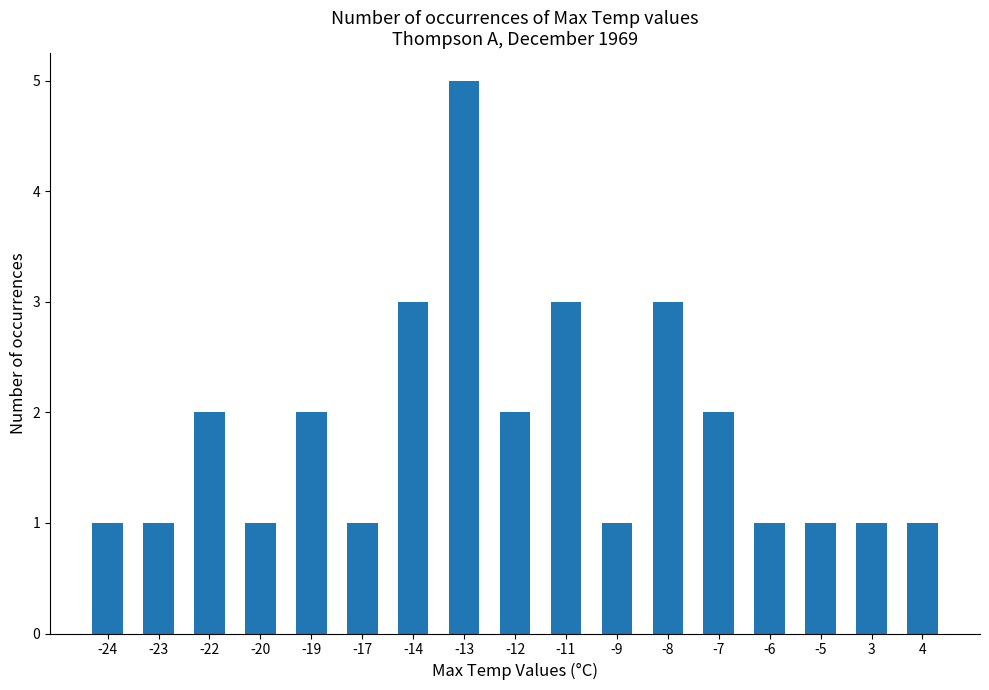

What is the maximum value shown in the chart?

5